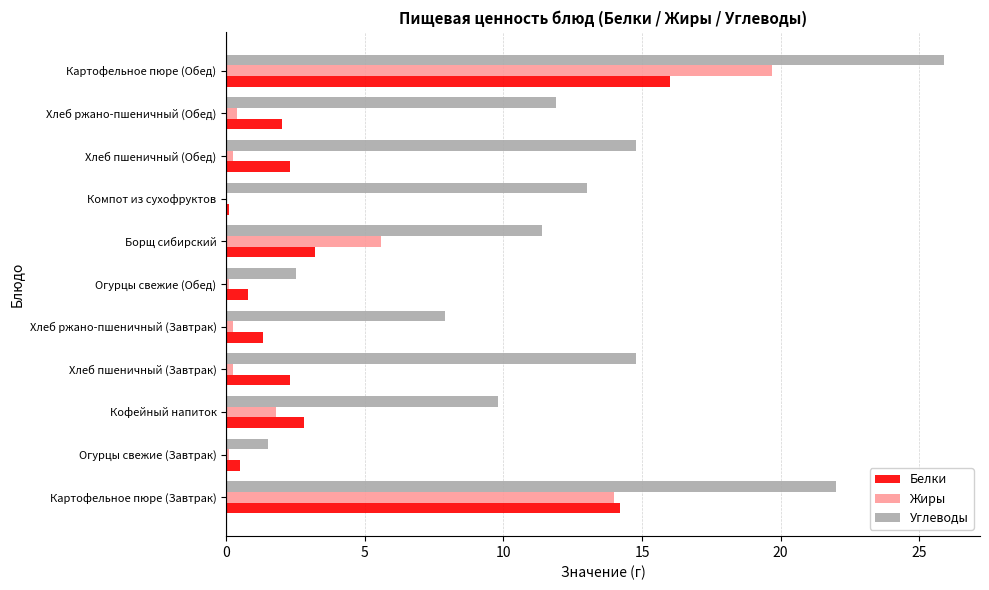

What is the sum of all Углеводы values?

135.5